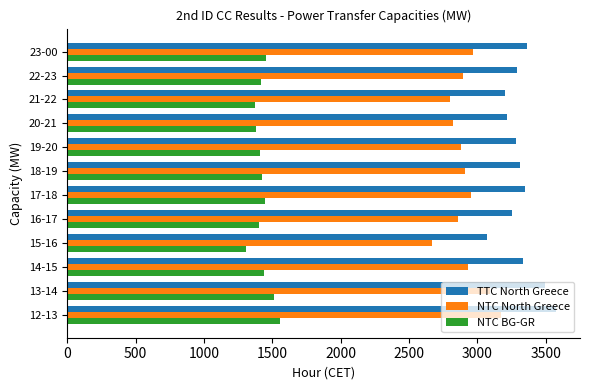

What is the greatest value displayed?

3572